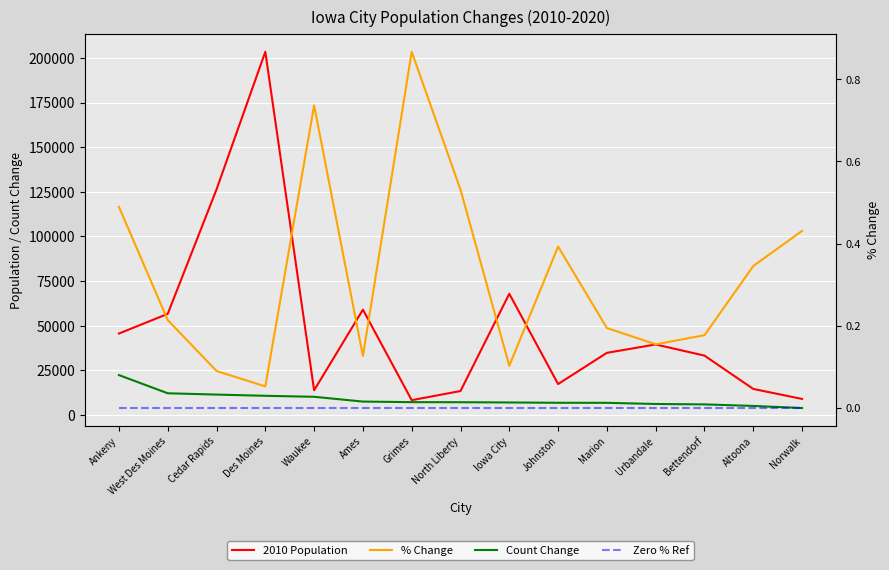

True or false: Count Change has more than 0 interior local peaks.

False